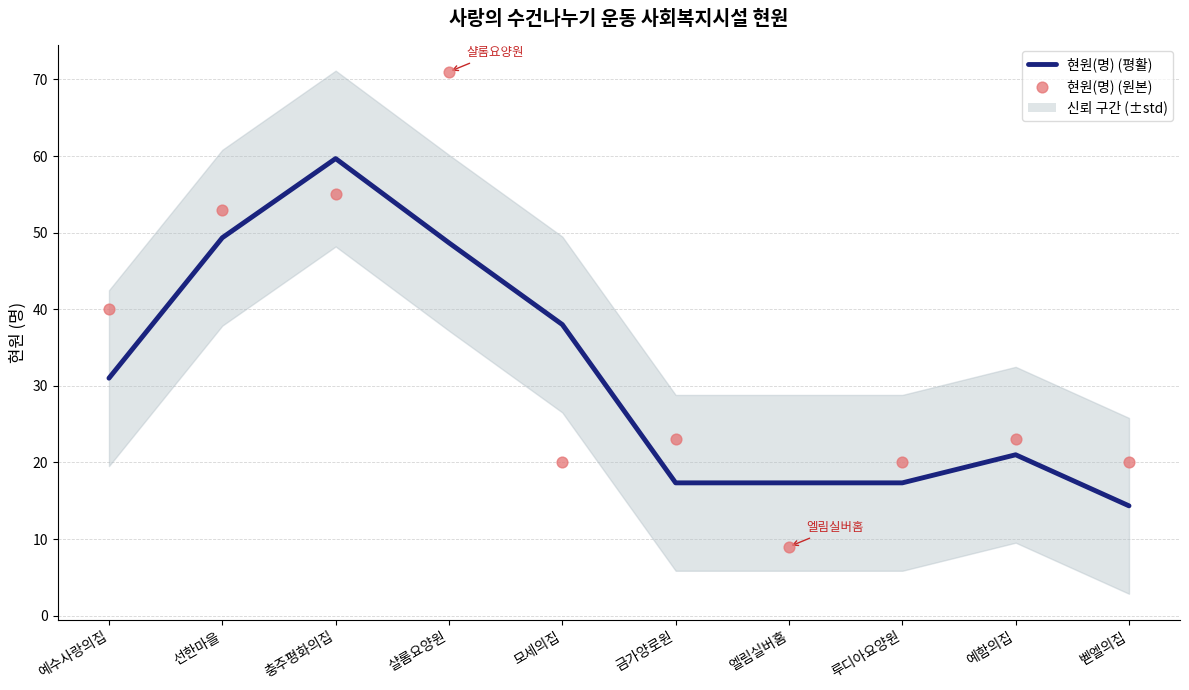

At how many categories does at least one series exceed 46?

3